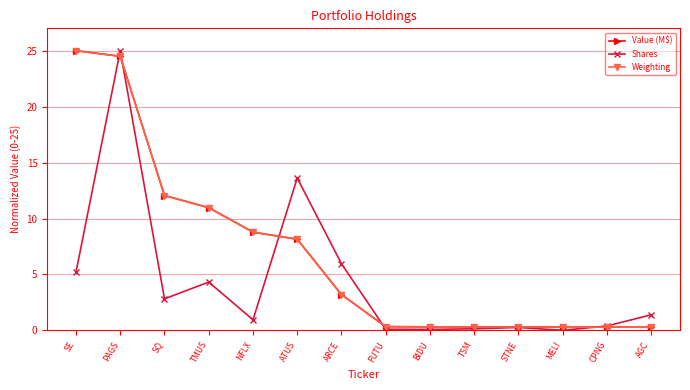

The Weighting series shows 11.5 at PAGS. True or false?

False